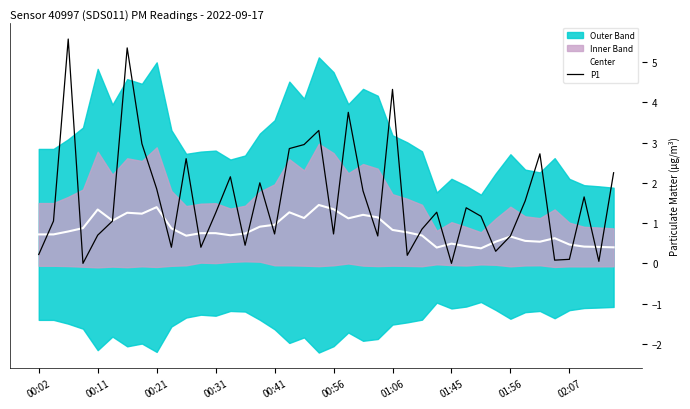

How many times do Center and P1 cross each other?

25